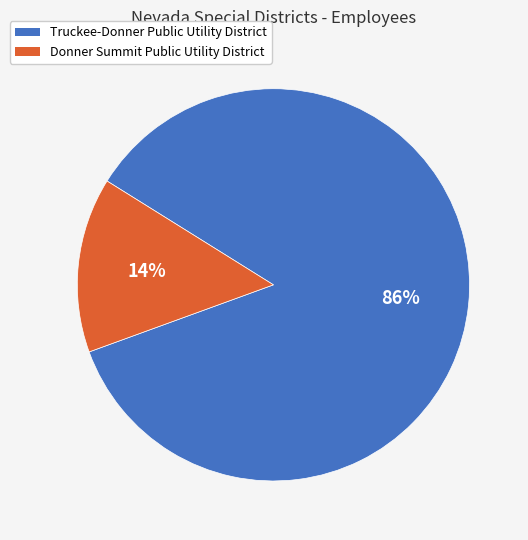

Combined, do Truckee-Donner Public Utility District and Donner Summit Public Utility District account for over 50%?

Yes